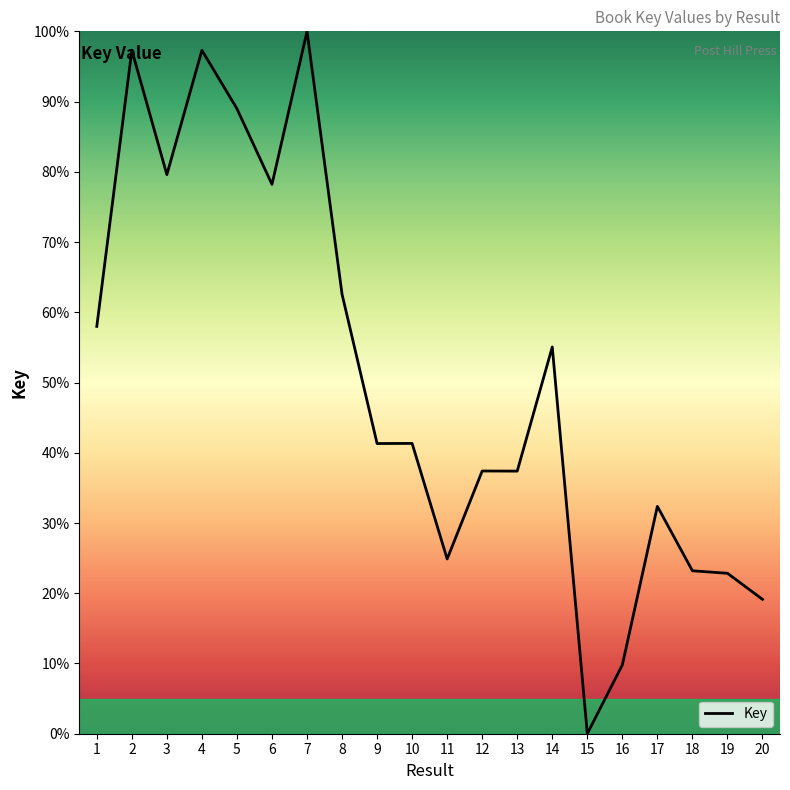

Where is the data nearest to the value 50?

14